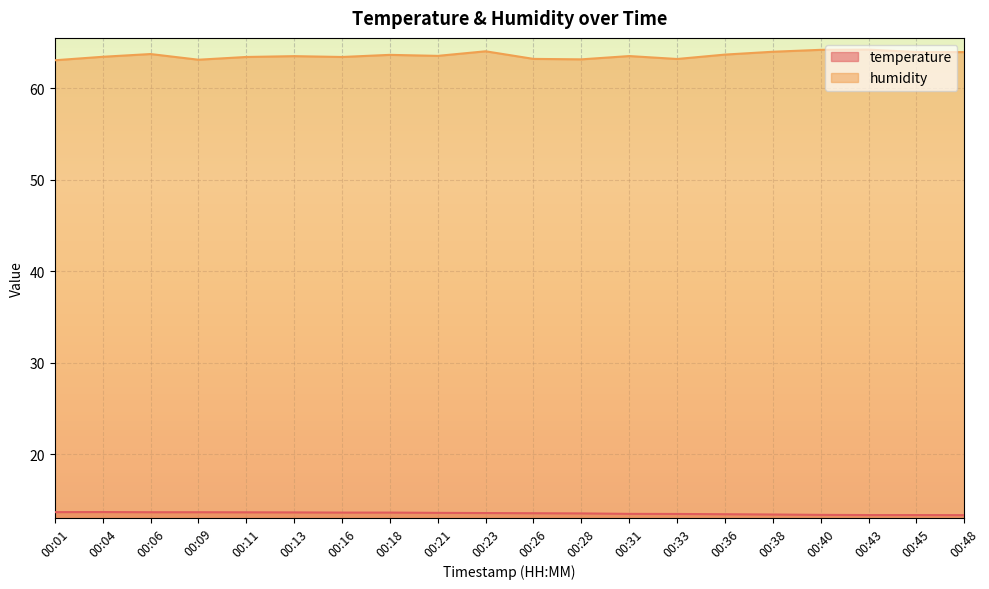

What is the average value of the humidity series?

63.6